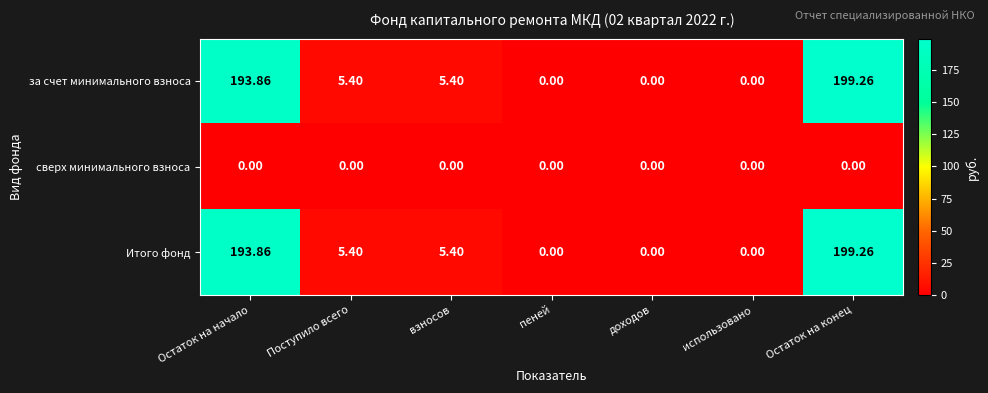

Which category has the highest value in the за счет минимального взноса series?

Остаток на конец